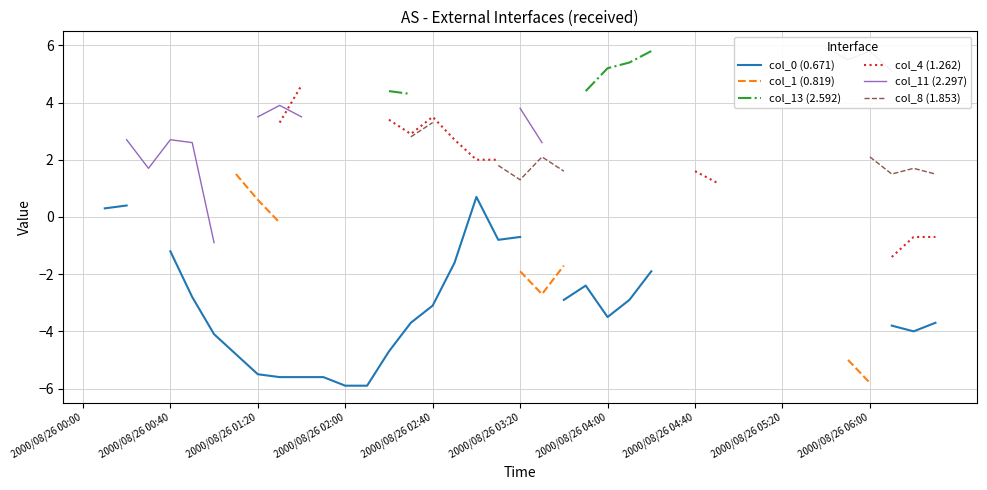

Which series changed the most between 2000/08/26 01:20 and 28?

col_11 (2.297)